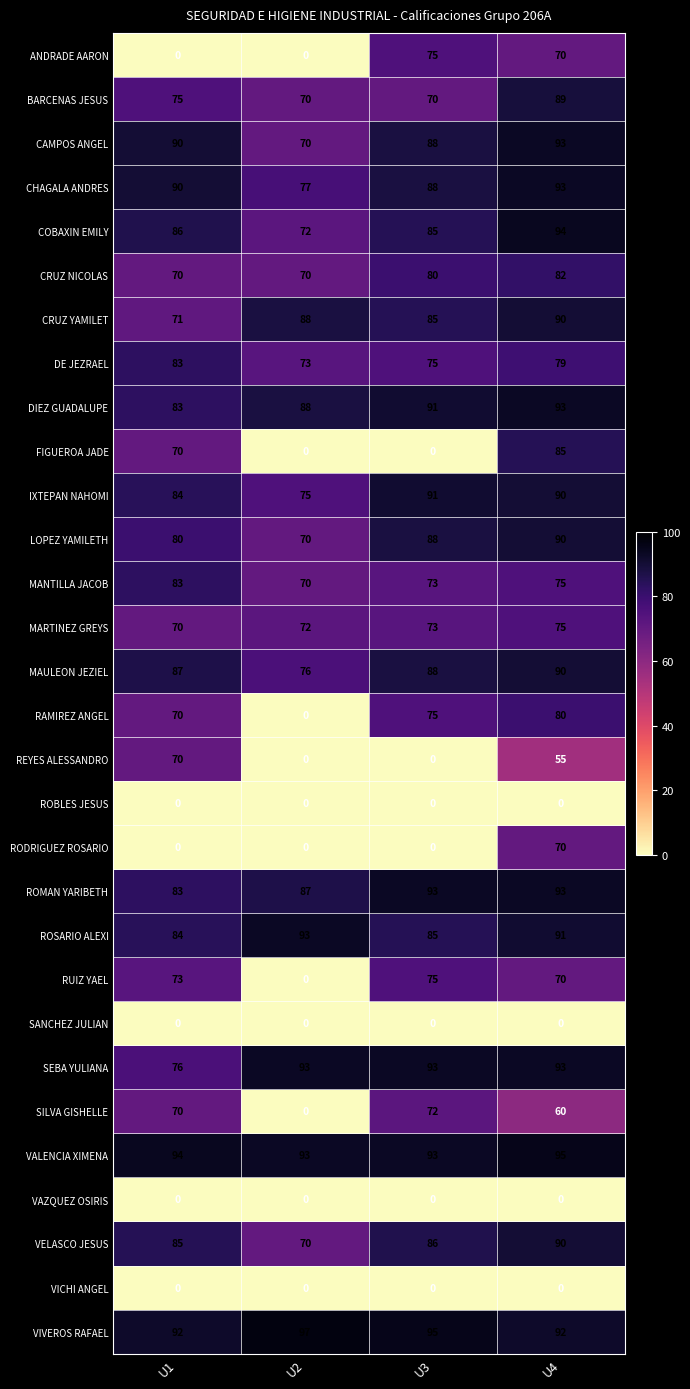

List the labels in order of SILVA GISHELLE value, largest first.

U3, U1, U4, U2